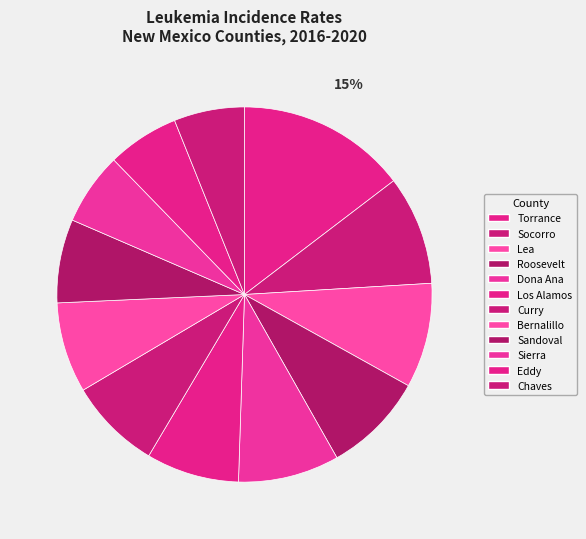

What is the change in value from Roosevelt to Bernalillo?

-1.7